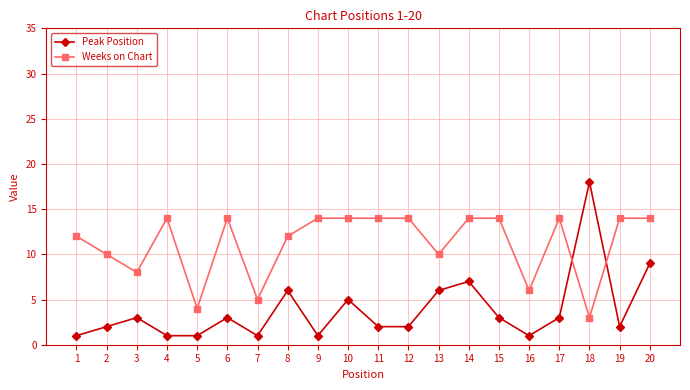

Between which two adjacent categories do Weeks on Chart and Peak Position first intersect?

17 and 18